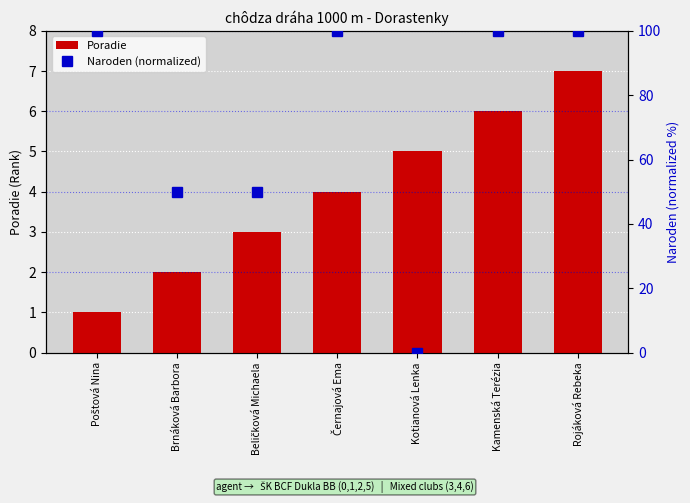

True or false: Naroden (normalized) has a value of 50.0 at Brnáková Barbora.

True